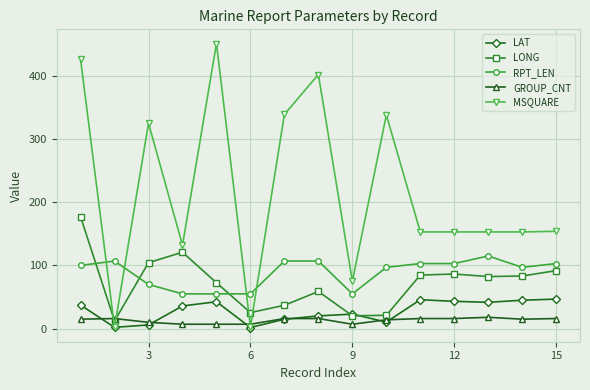

How many times do LONG and MSQUARE cross each other?

4